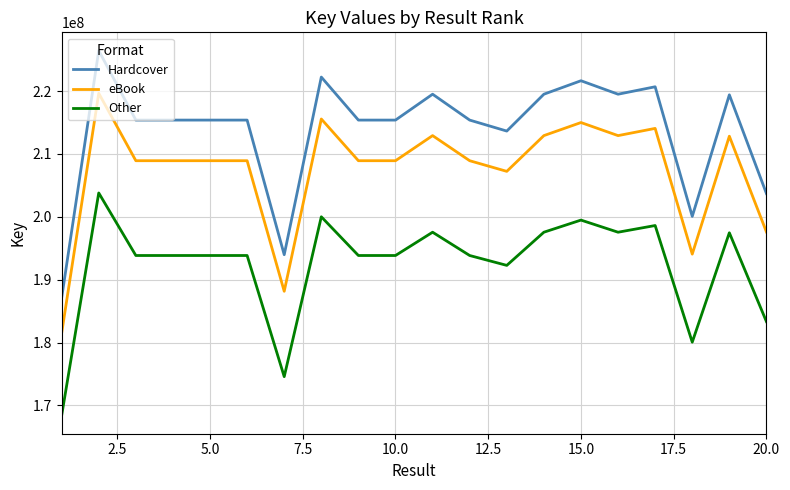

Which series has the largest range (max minus min)?

Hardcover